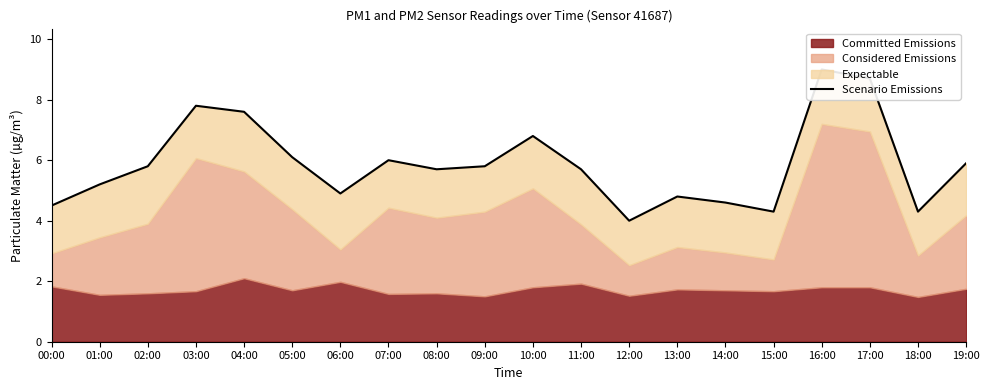

What is the ratio of the value at 08:00 to the value at 15:00?

1.3